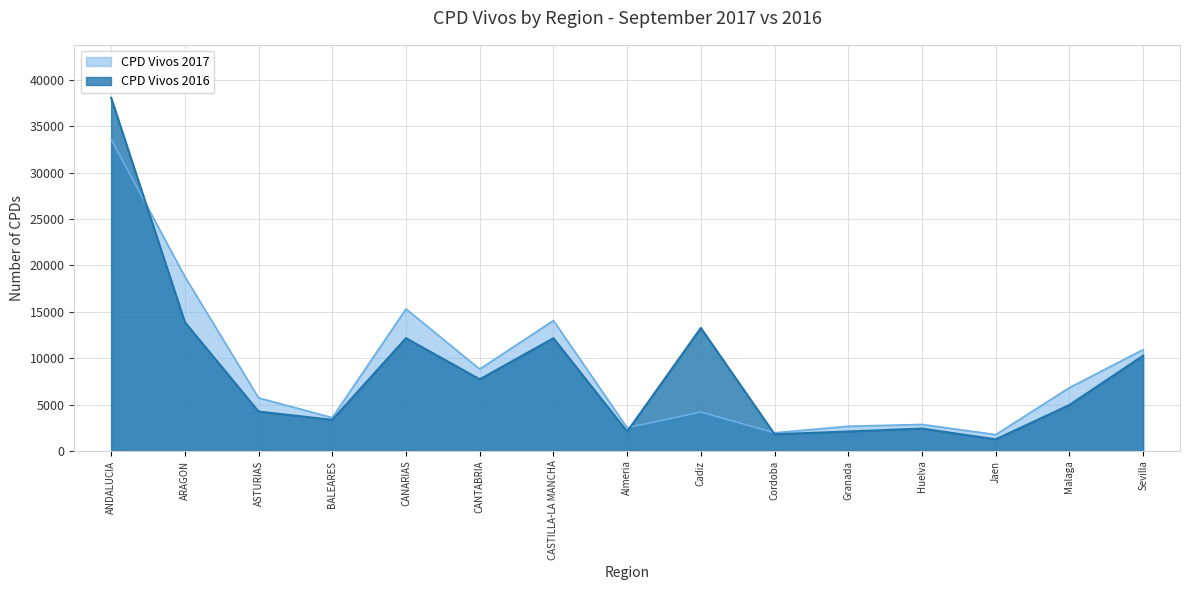

Rank the series by their maximum value, from lowest to highest.

CPD Vivos 2017, CPD Vivos 2016